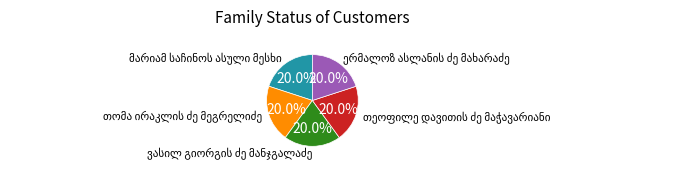

Does any single category account for the majority?

No